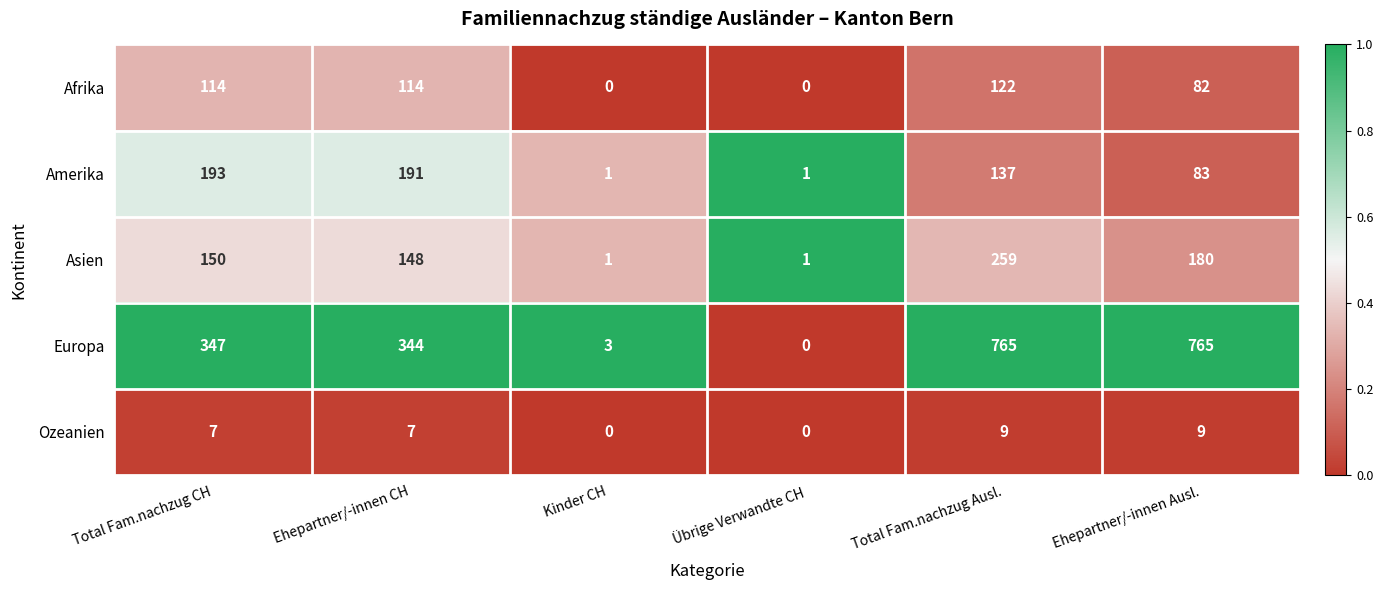

The Asien series shows 58 at Total Fam.nachzug CH. True or false?

False